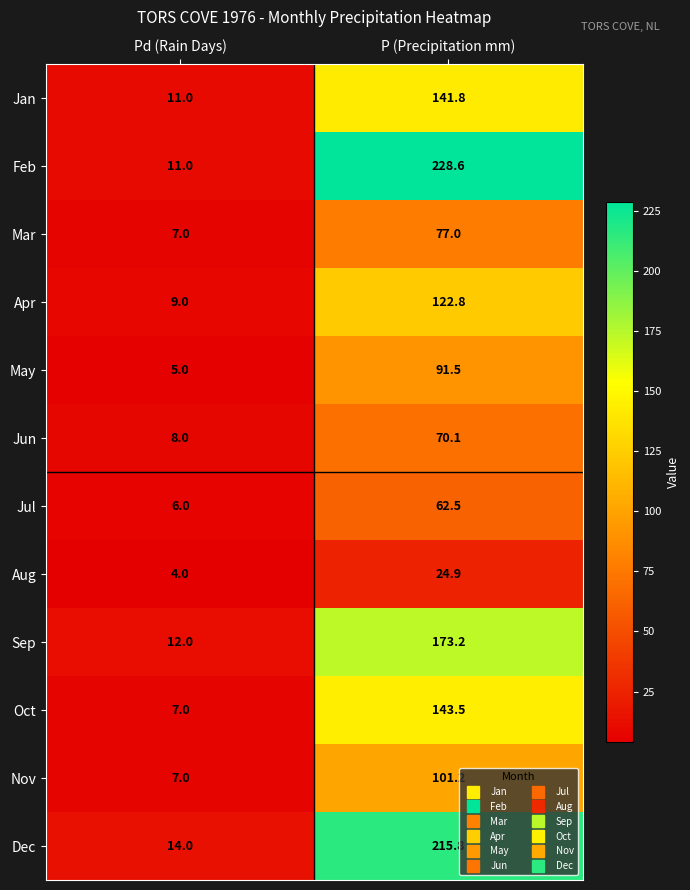

True or false: Sep has a value of 12.0 at Pd (Rain Days).

True